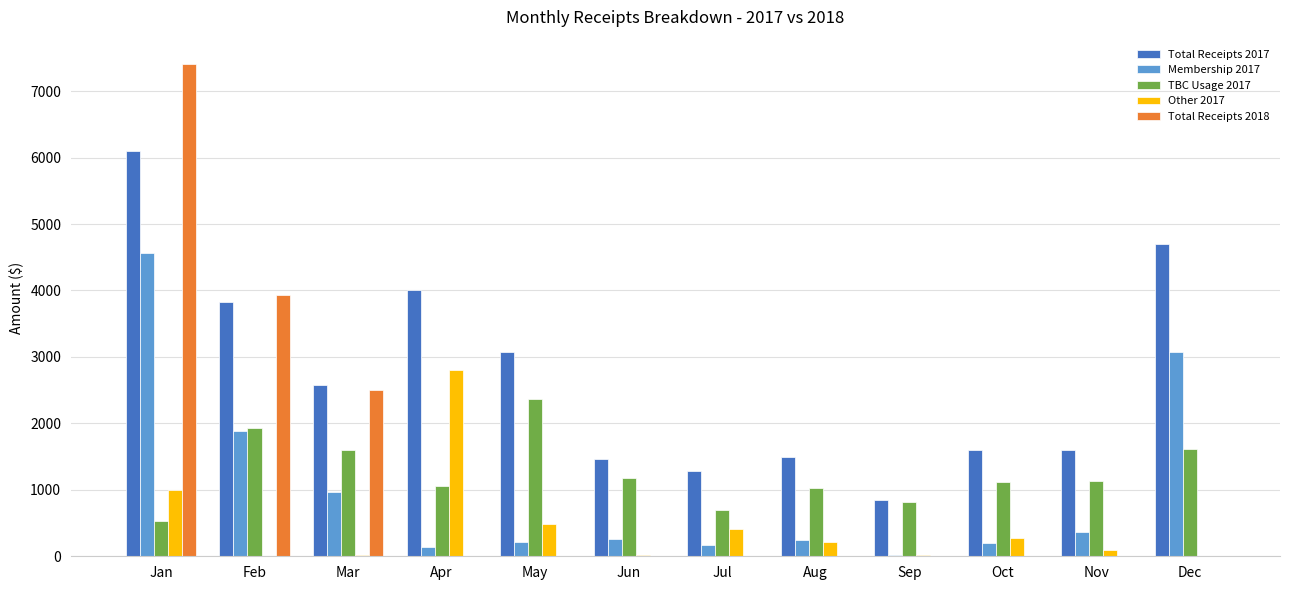

The value of Total Receipts 2018 at Aug is 0.0. True or false?

True